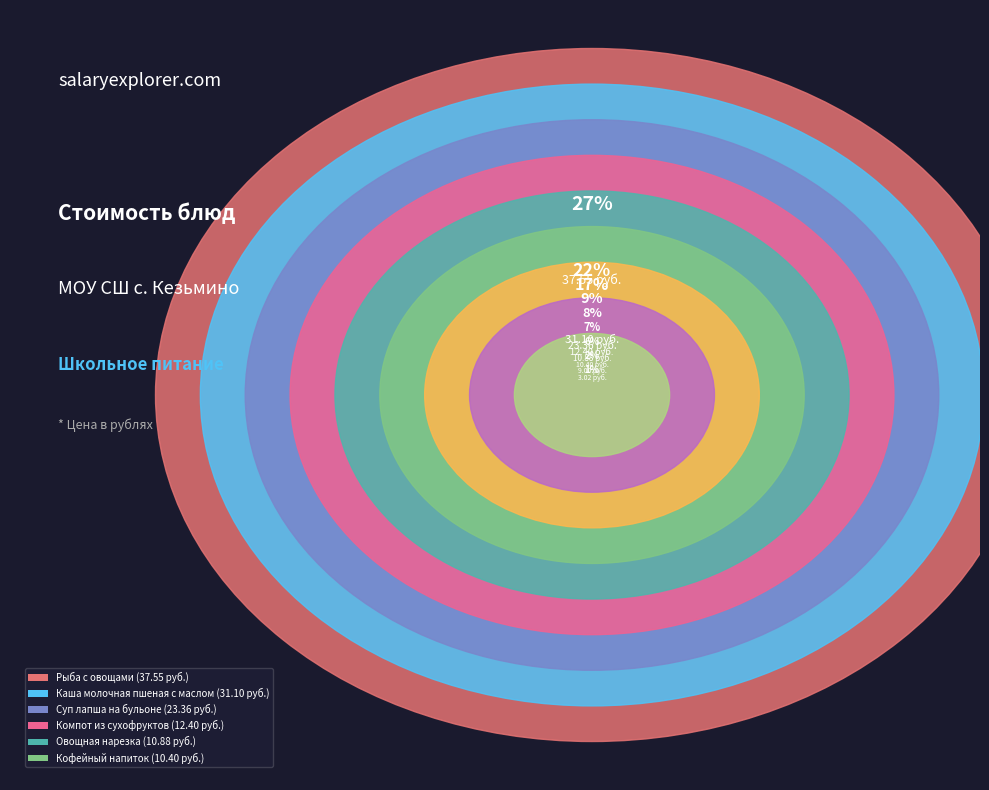

Is the sum of Суп лапша на
бульоне and Хлеб
пшеничный greater than half?

No